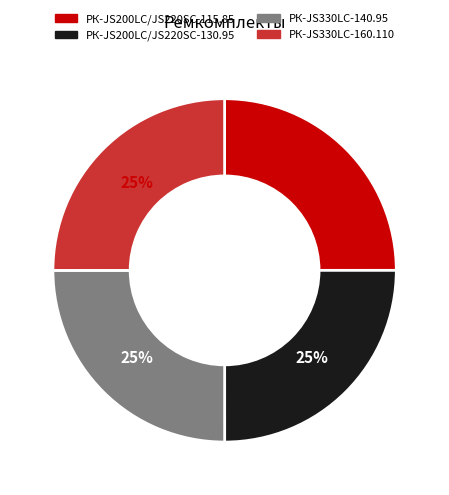

What percentage is the РК-JS200LC/JS220SC-115.85 slice, to the nearest percent?

25%